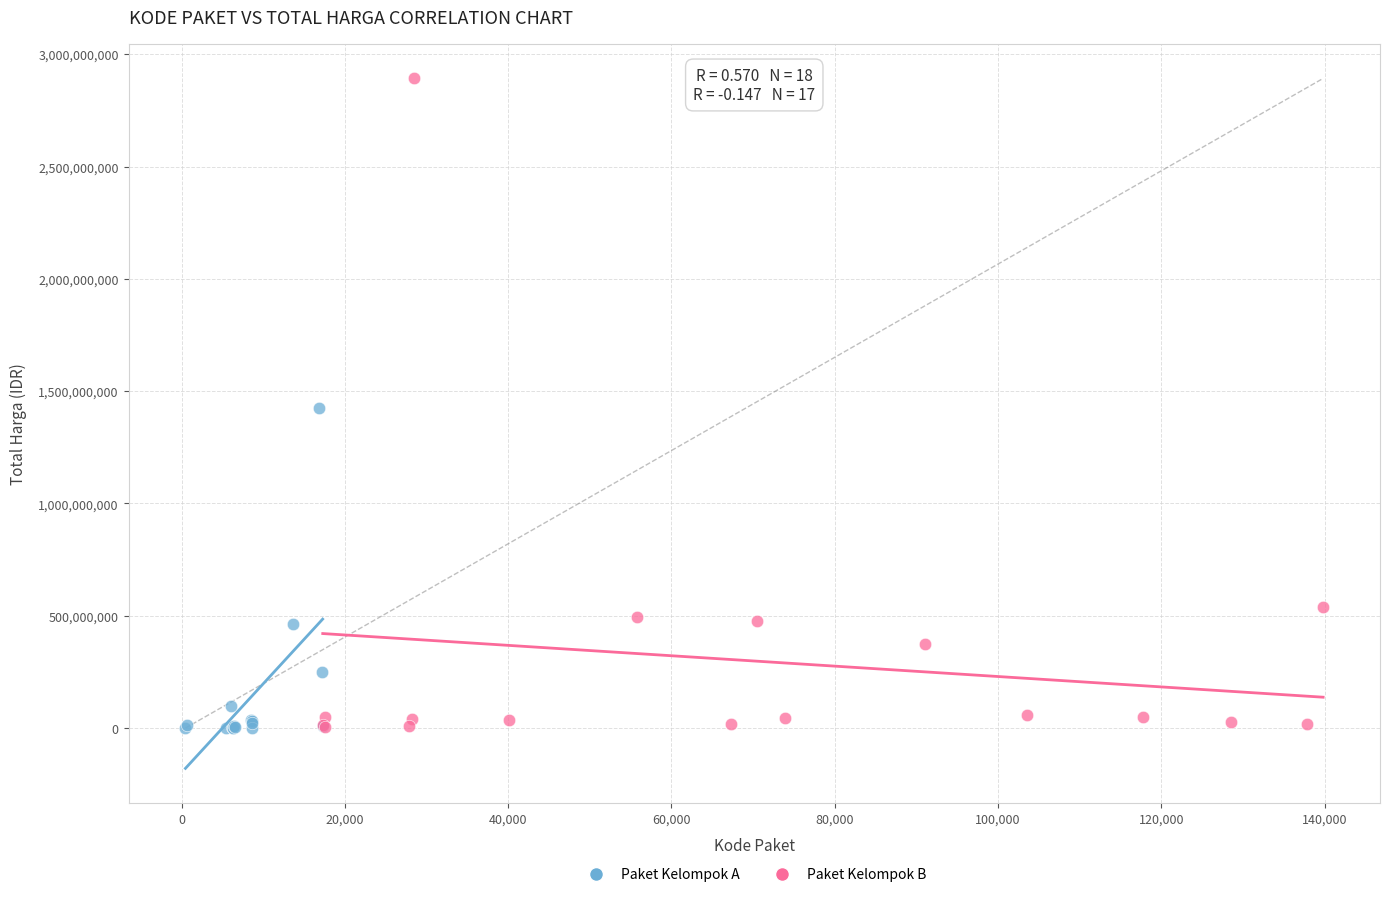

What are all the series names shown in the legend?

Paket Kelompok A, Paket Kelompok B